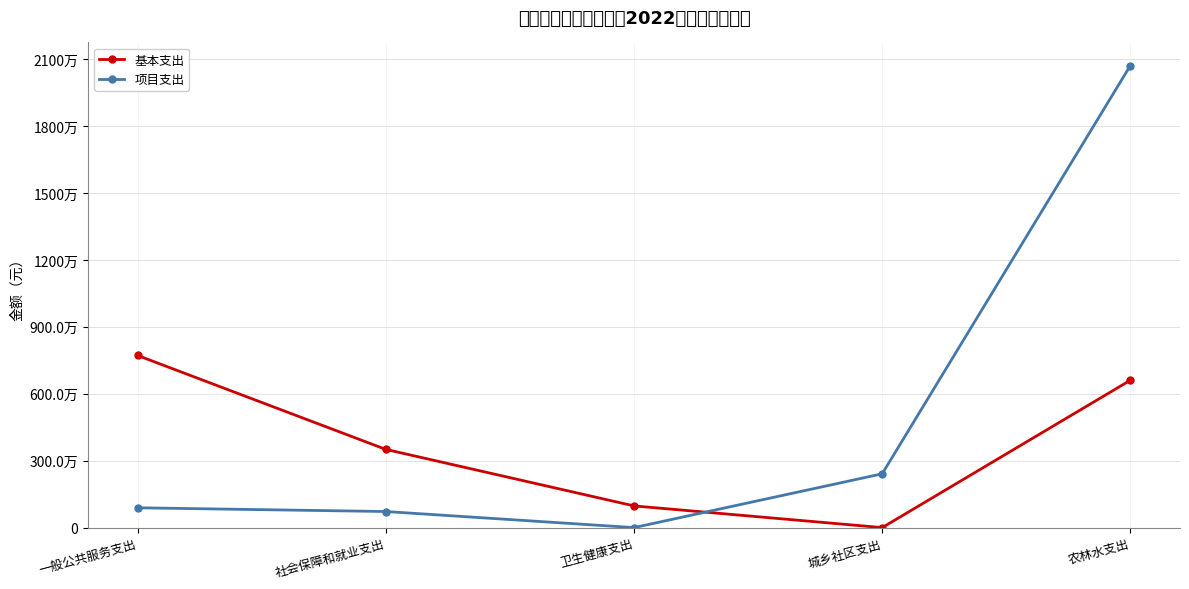

What is the difference between the 项目支出 values at 卫生健康支出 and 城乡社区支出?

2411500.0